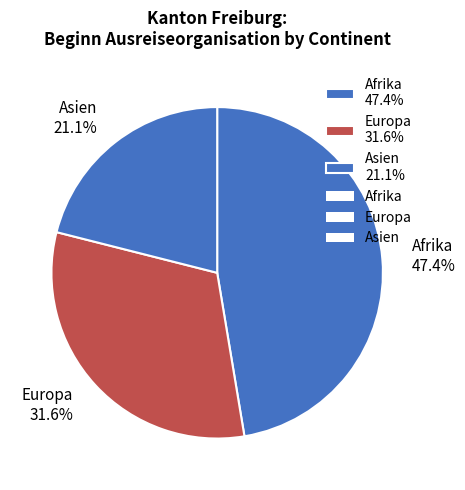

What is the largest slice in the pie chart?

Afrika 47.4%